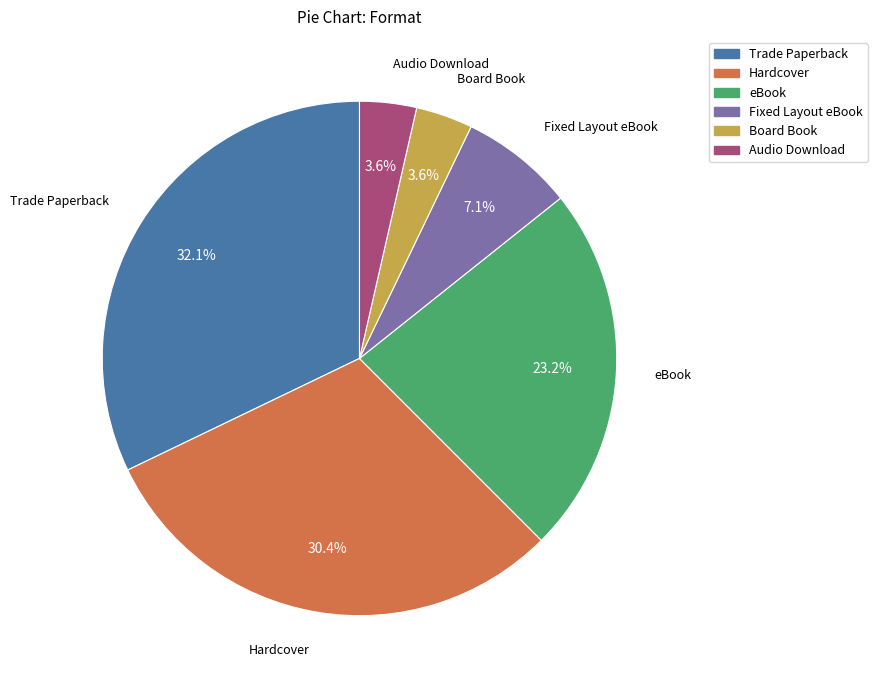

What percentage is NOT represented by Trade Paperback?

67.9%